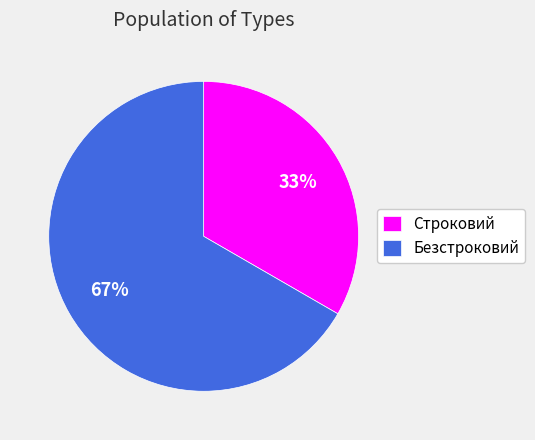

Count the number of slices in the pie.

2